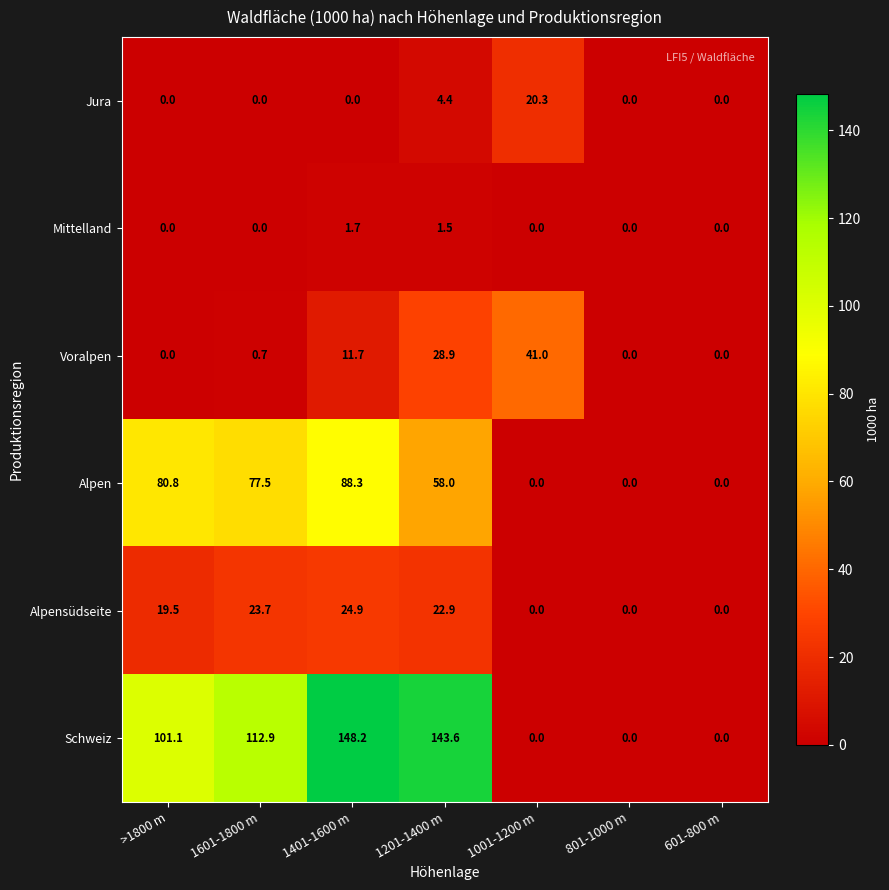

True or false: Jura has a value of 0.0 at 1601-1800 m.

True